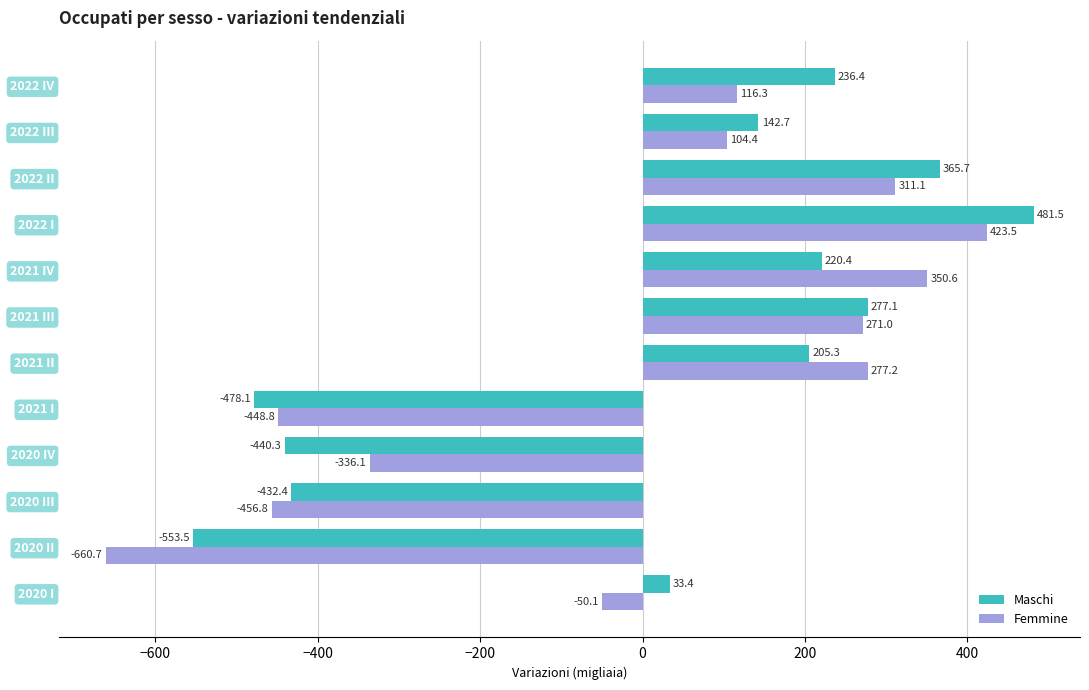

Where is Femmine nearest to the value -118?

2020 I